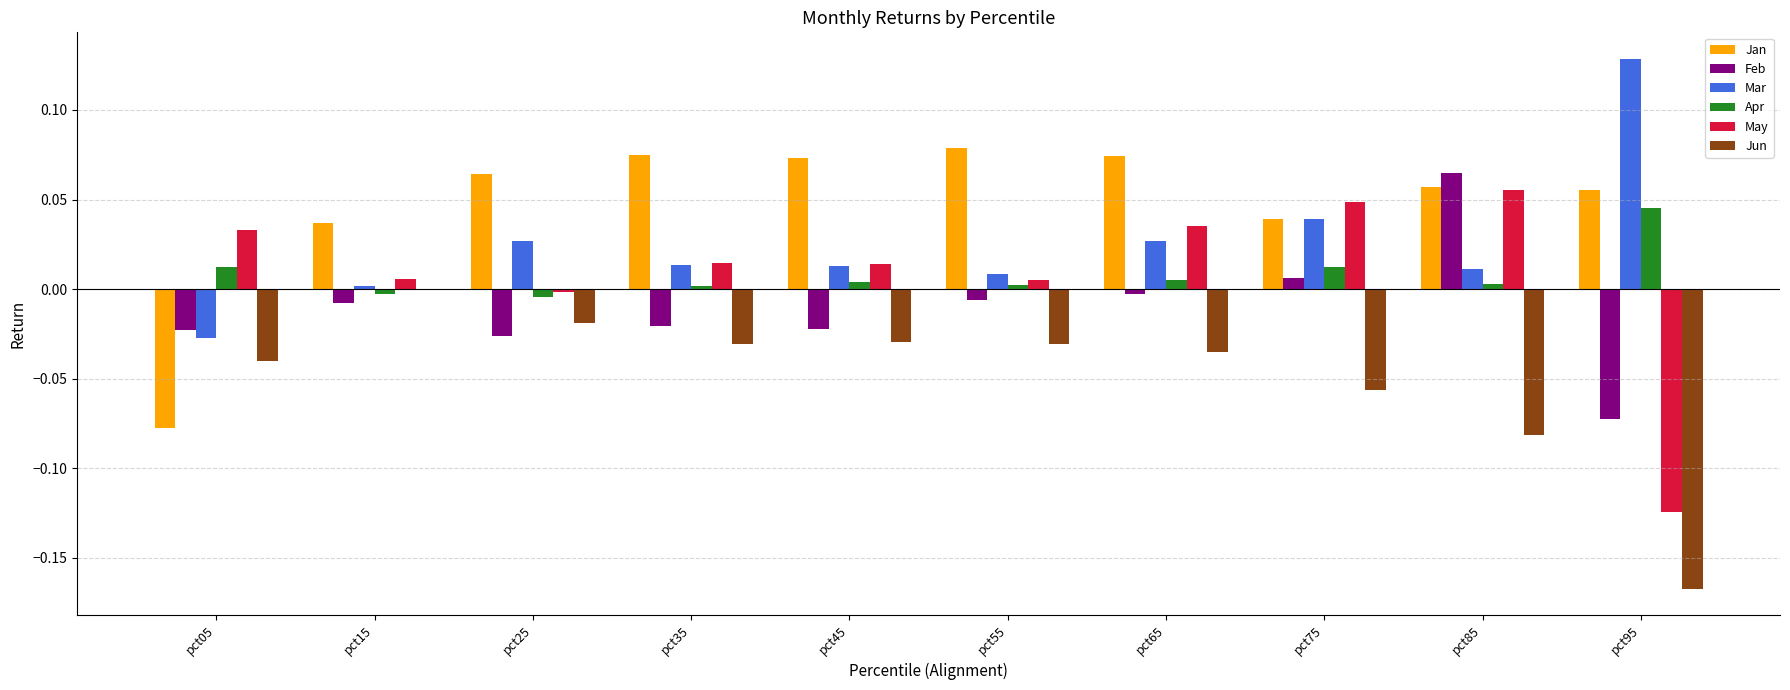

What are all the series names shown in the legend?

Jan, Feb, Mar, Apr, May, Jun